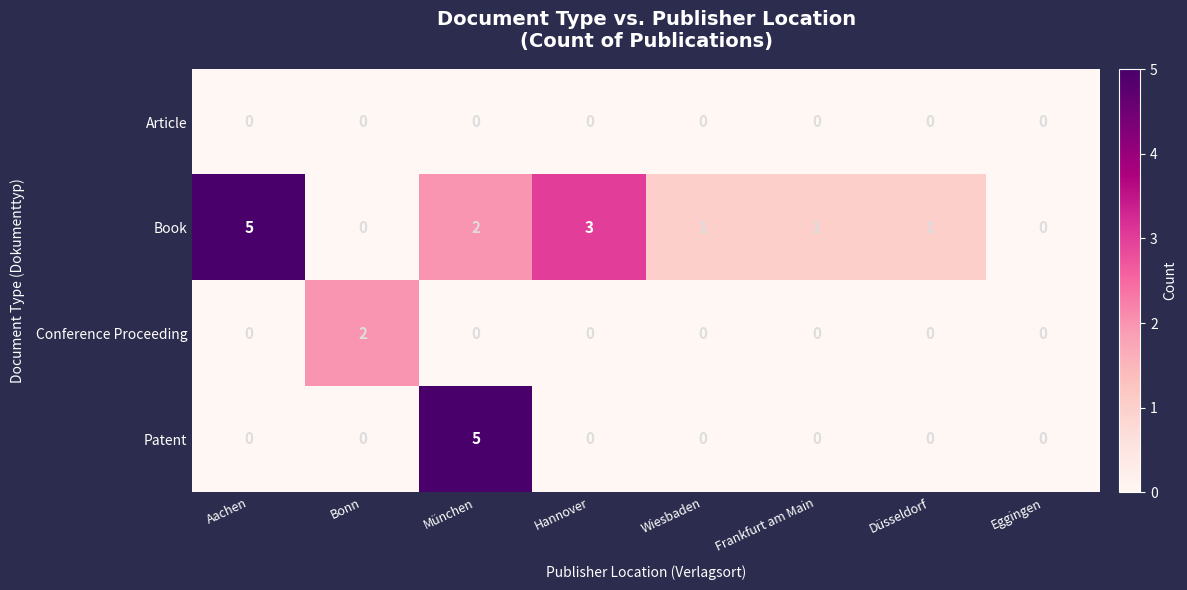

List the series in order of their overall mean, highest first.

Book, Patent, Conference Proceeding, Article